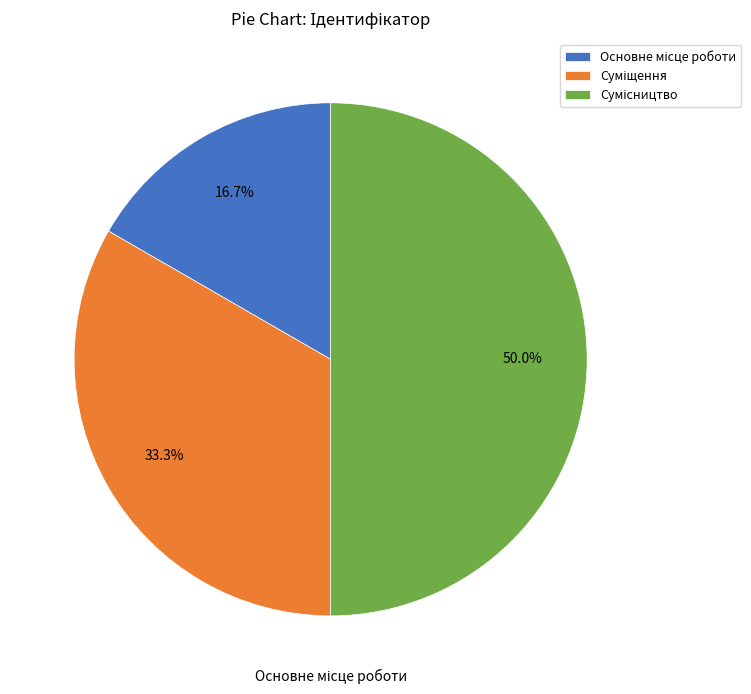

What percentage is NOT represented by Суміщення?

66.7%